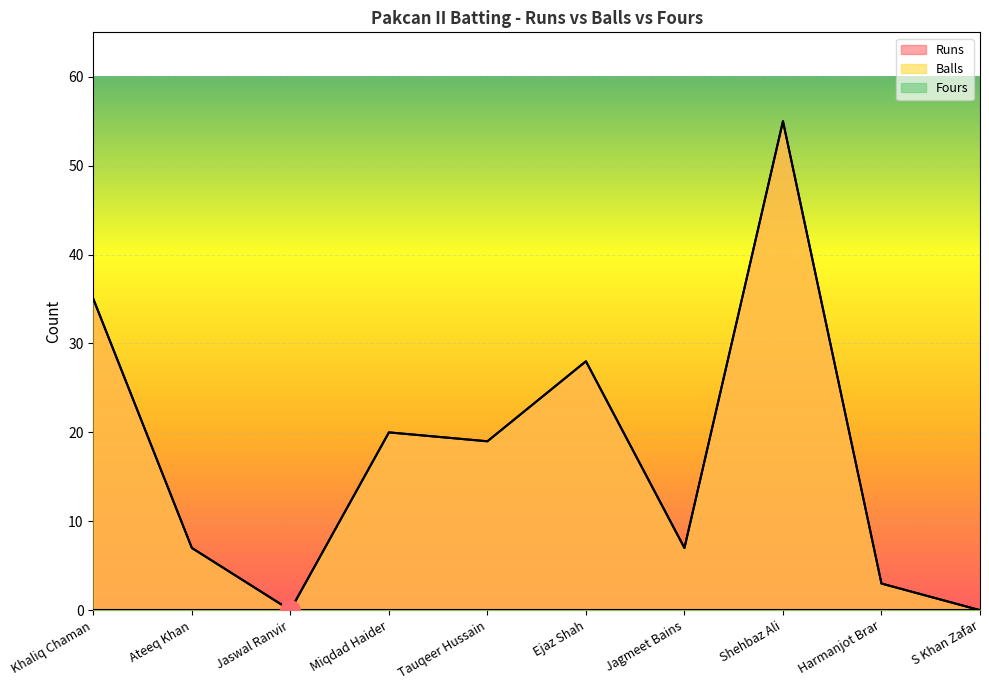

Reading right to left, transcribe all the data shown in this chart.

Runs: S Khan Zafar=0	Harmanjot Brar=3	Shehbaz Ali=55	Jagmeet Bains=7	Ejaz Shah=28	Tauqeer Hussain=19	Miqdad Haider=20	Jaswal Ranvir=0	Ateeq Khan=7	Khaliq Chaman=35
Balls: S Khan Zafar=0	Harmanjot Brar=3	Shehbaz Ali=55	Jagmeet Bains=7	Ejaz Shah=28	Tauqeer Hussain=19	Miqdad Haider=20	Jaswal Ranvir=0	Ateeq Khan=7	Khaliq Chaman=35